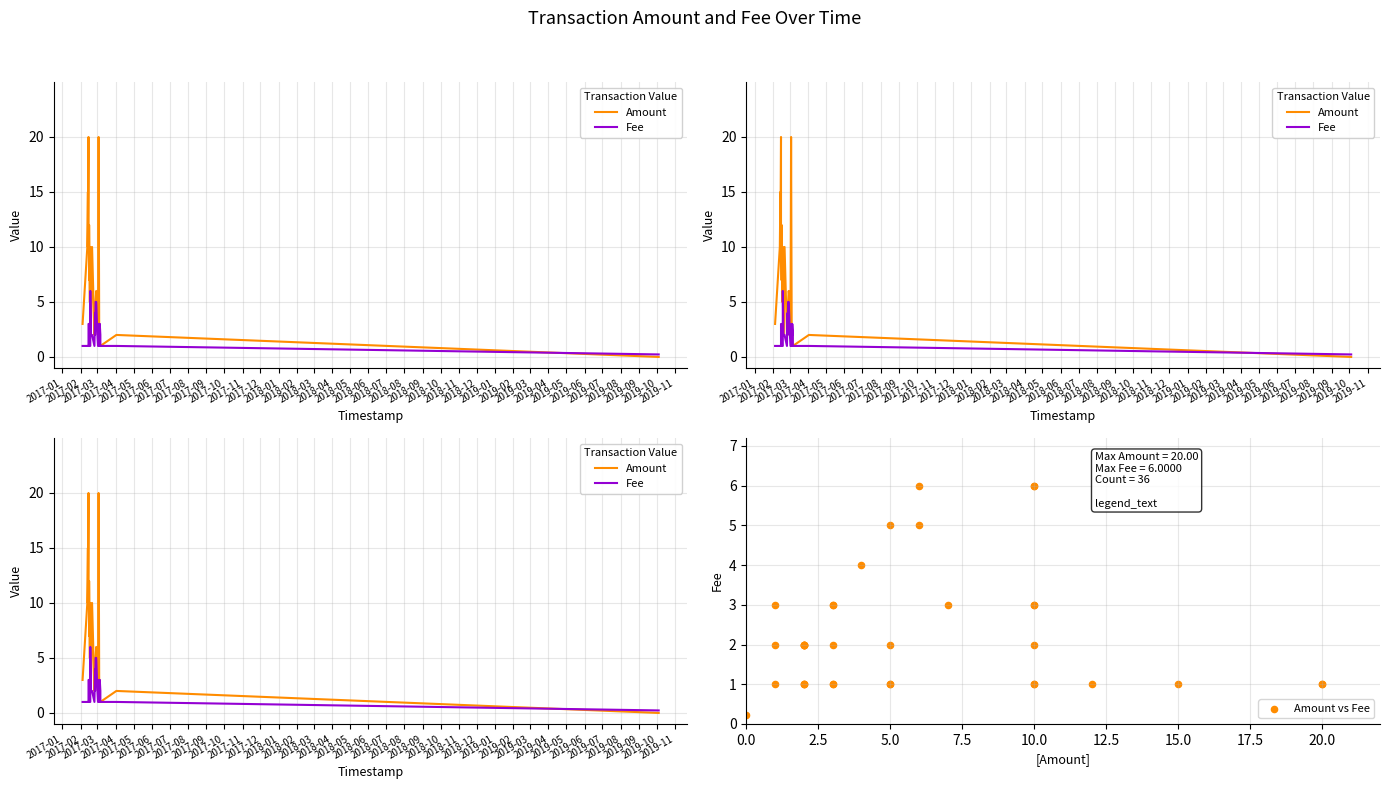

Which series reaches the maximum Y coordinate?

Amount